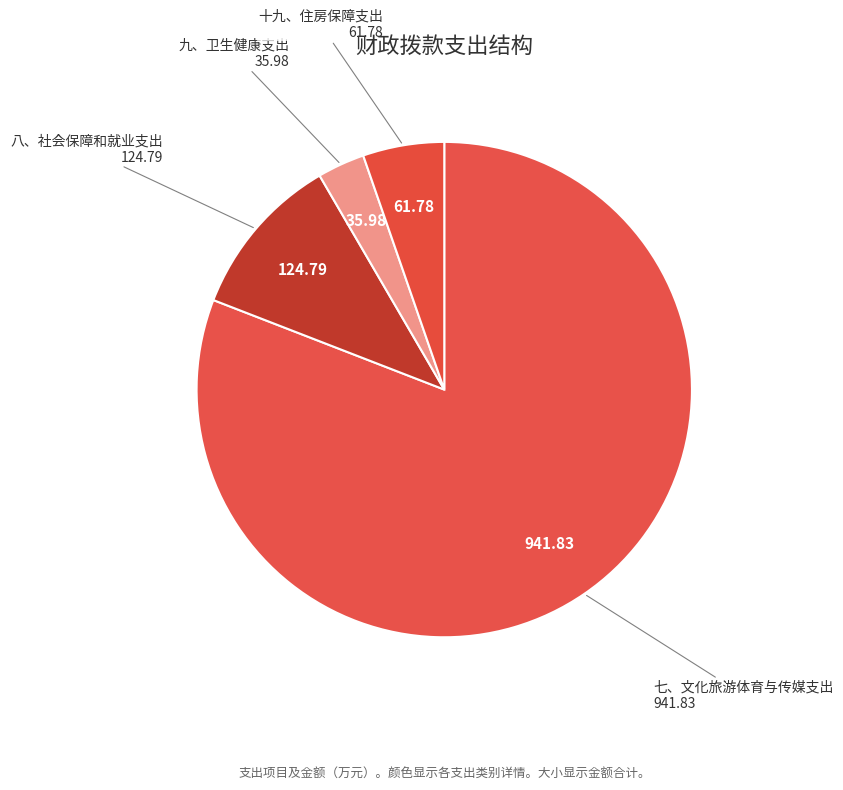

Which slice represents more than half of the pie?

七、文化旅游体育与传媒支出